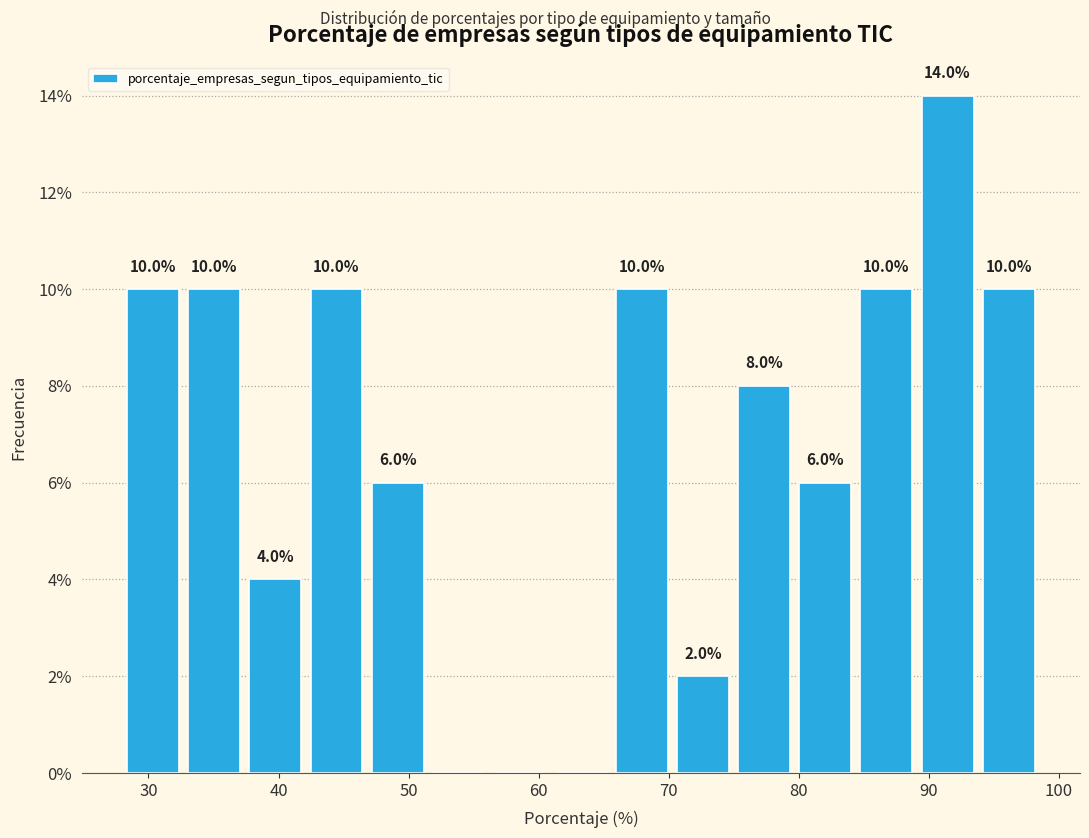

Over which range of the x-axis is the bar tallest?

89 to 94